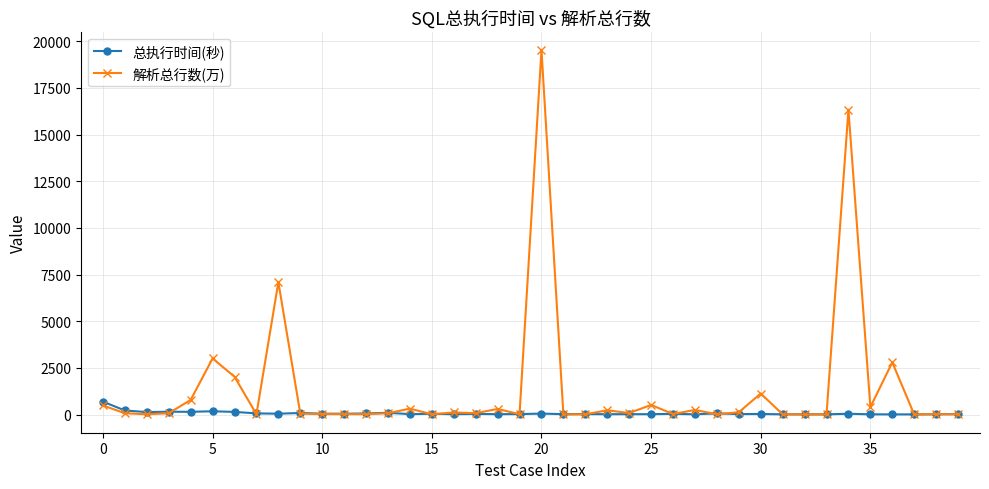

Which series has the largest total across all categories?

解析总行数(万)